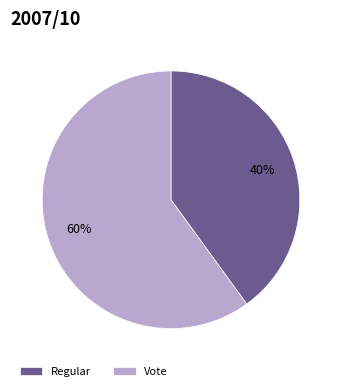

Does any single category account for the majority?

Yes